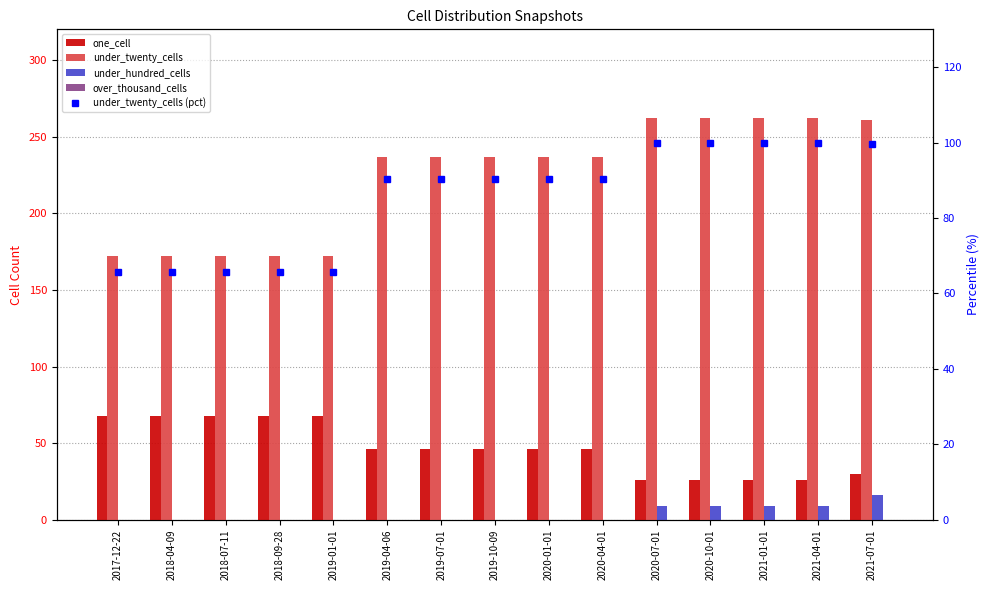

Rank the series at 2021-07-01 from lowest to highest value.

over_thousand_cells, under_hundred_cells, one_cell, under_twenty_cells (pct), under_twenty_cells